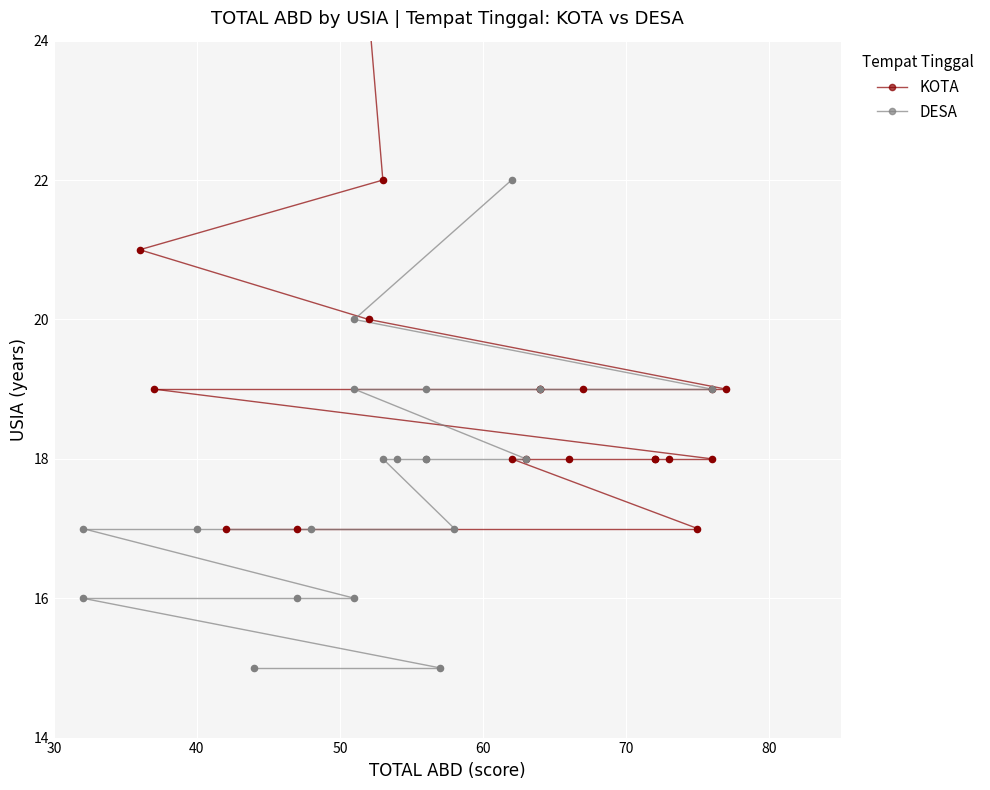

Which series contains the highest Y value?

KOTA